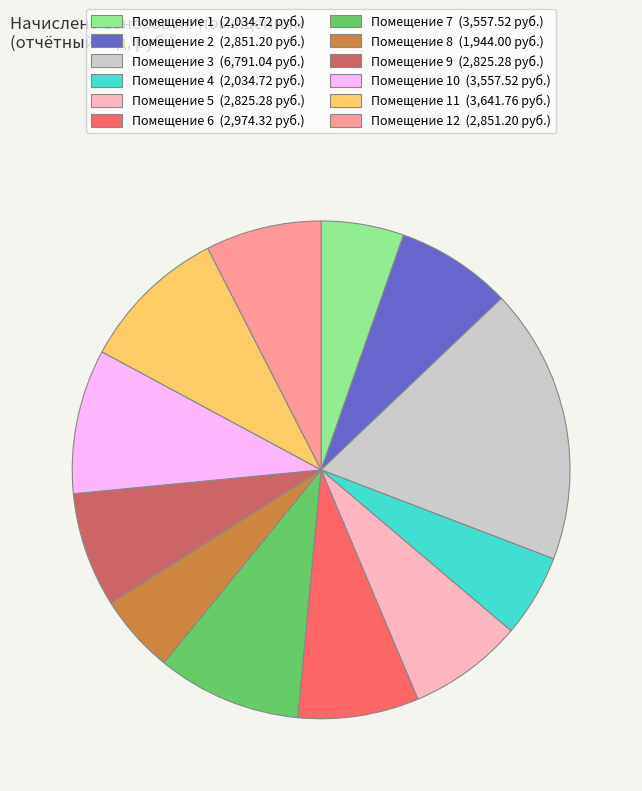

Is there a majority slice in this chart?

No